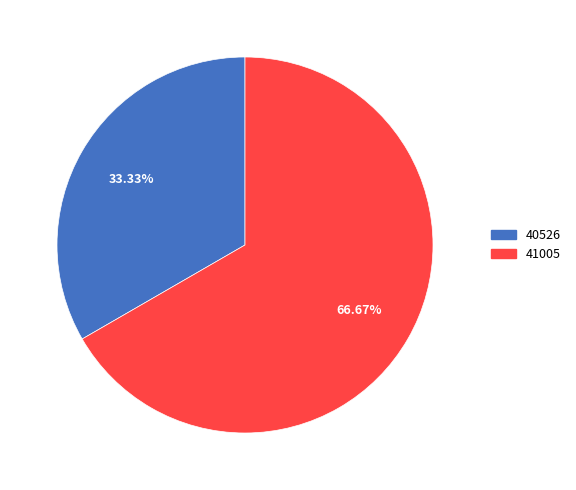

Does 40526 represent more than half of the total?

No